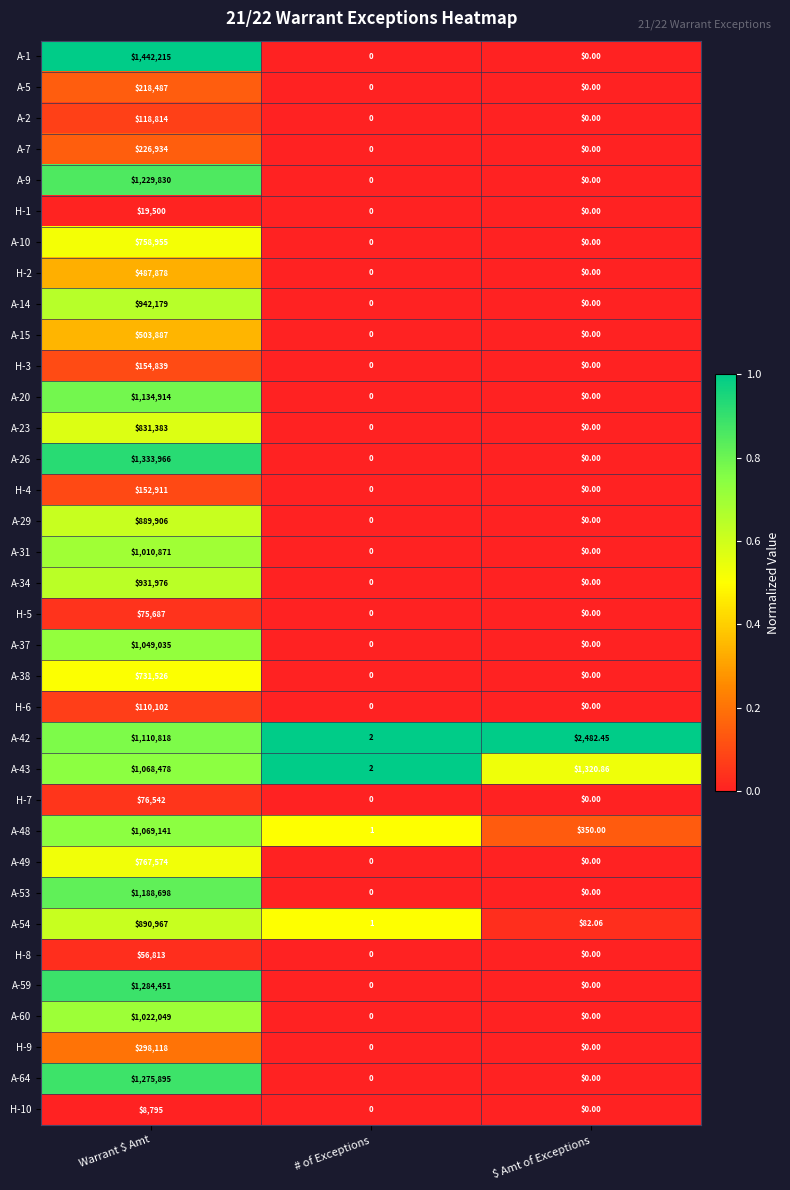

At which category does the chart reach its peak across all series?

Warrant $ Amt